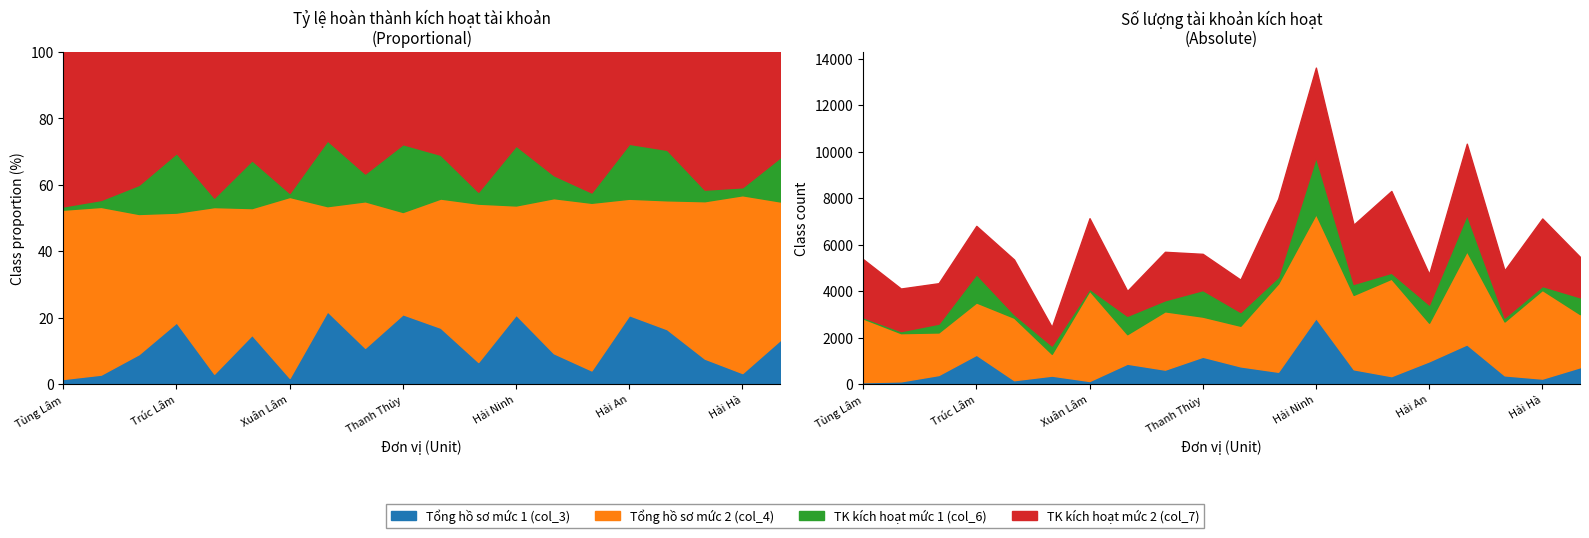

Between Anh Sơn and Định Hải, which is larger?

Anh Sơn